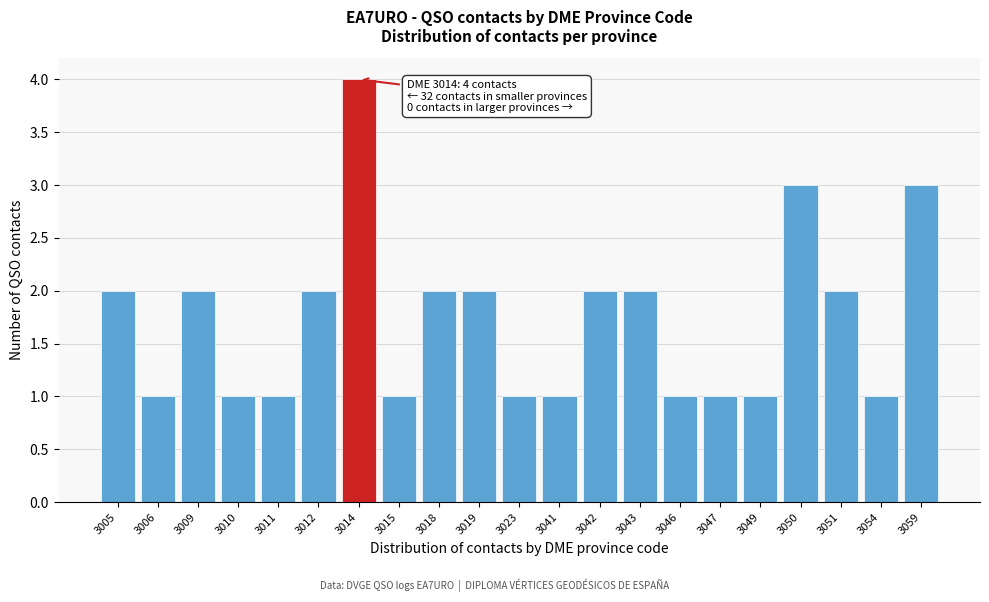

Reading left to right, extract all data points from this chart.

2	1	2	1	1	2	4	1	2	2	1	1	2	2	1	1	1	3	2	1	3